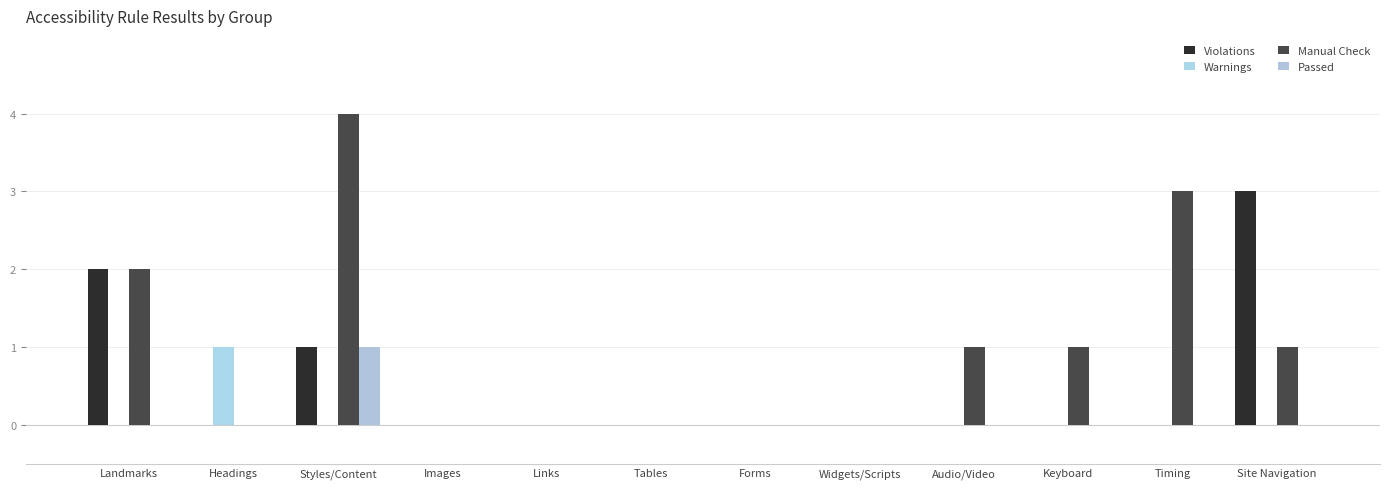

What are all the series names shown in the legend?

Violations, Warnings, Manual Check, Passed